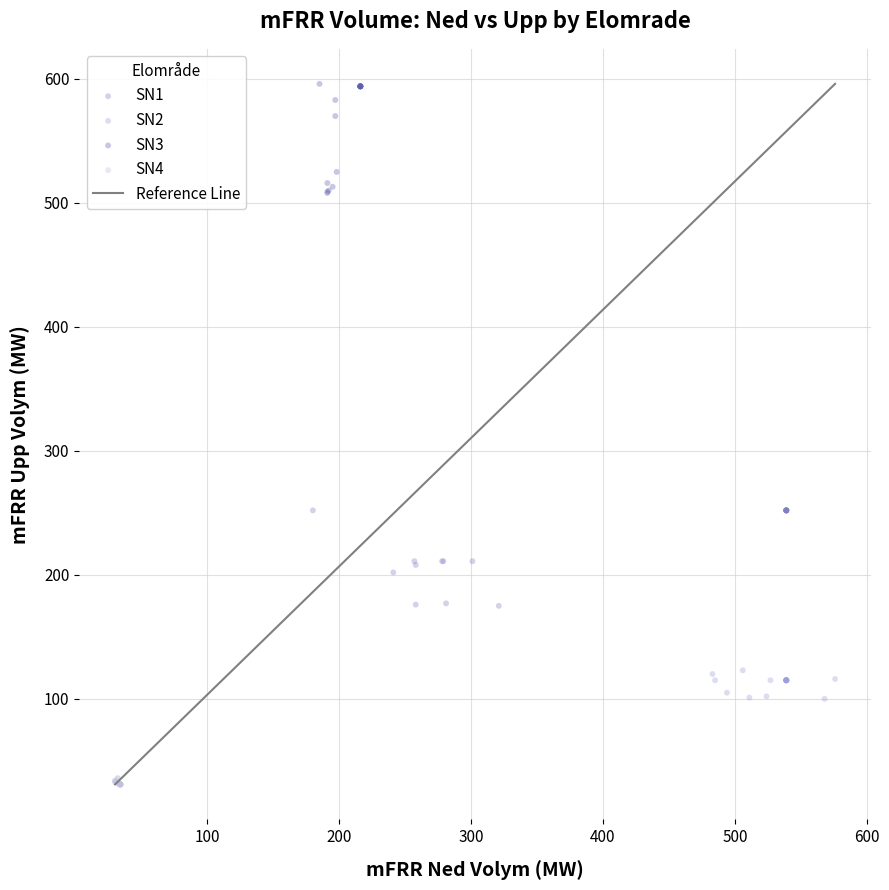

Which series has the largest Y range (max minus min)?

SN3